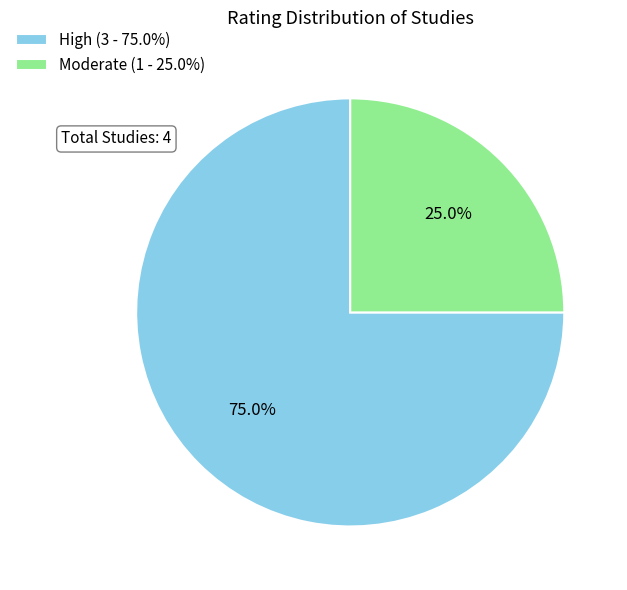

Which slice represents more than half of the pie?

High (3 - 75.0%)